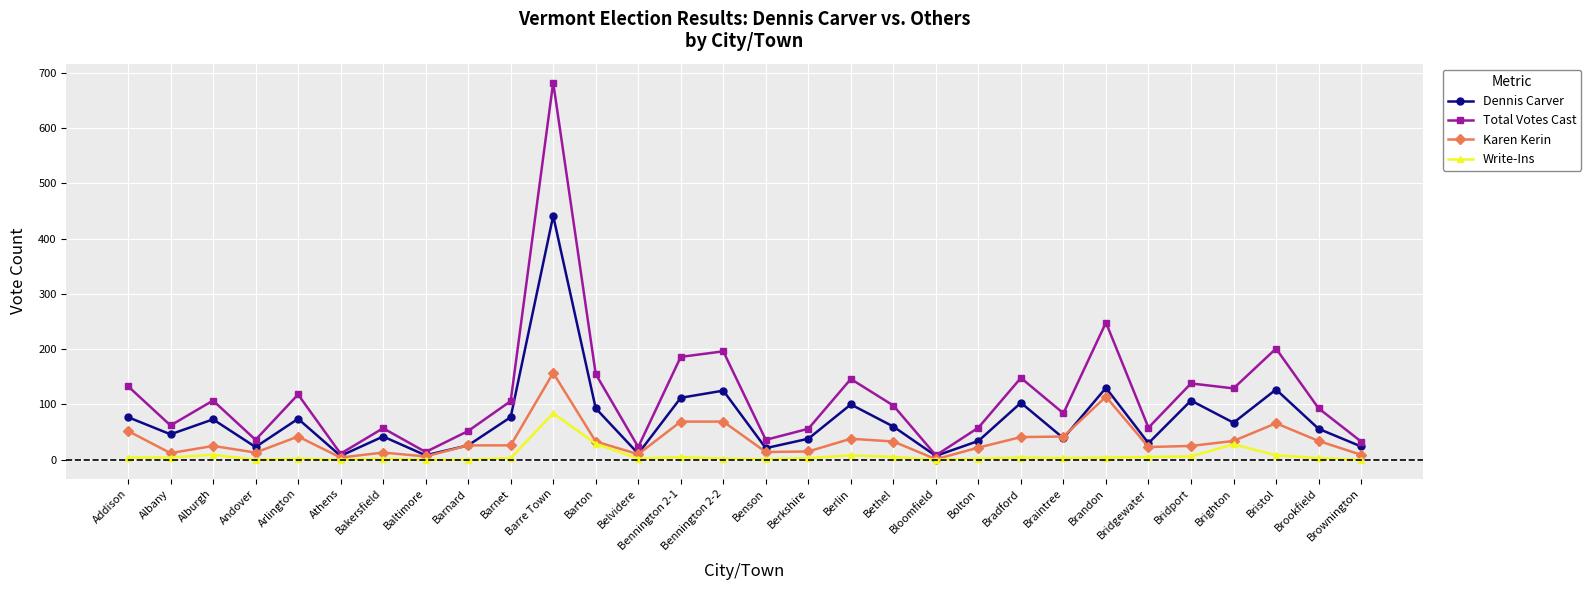

What is the difference between the second highest and second lowest values in the Write-Ins series?

29